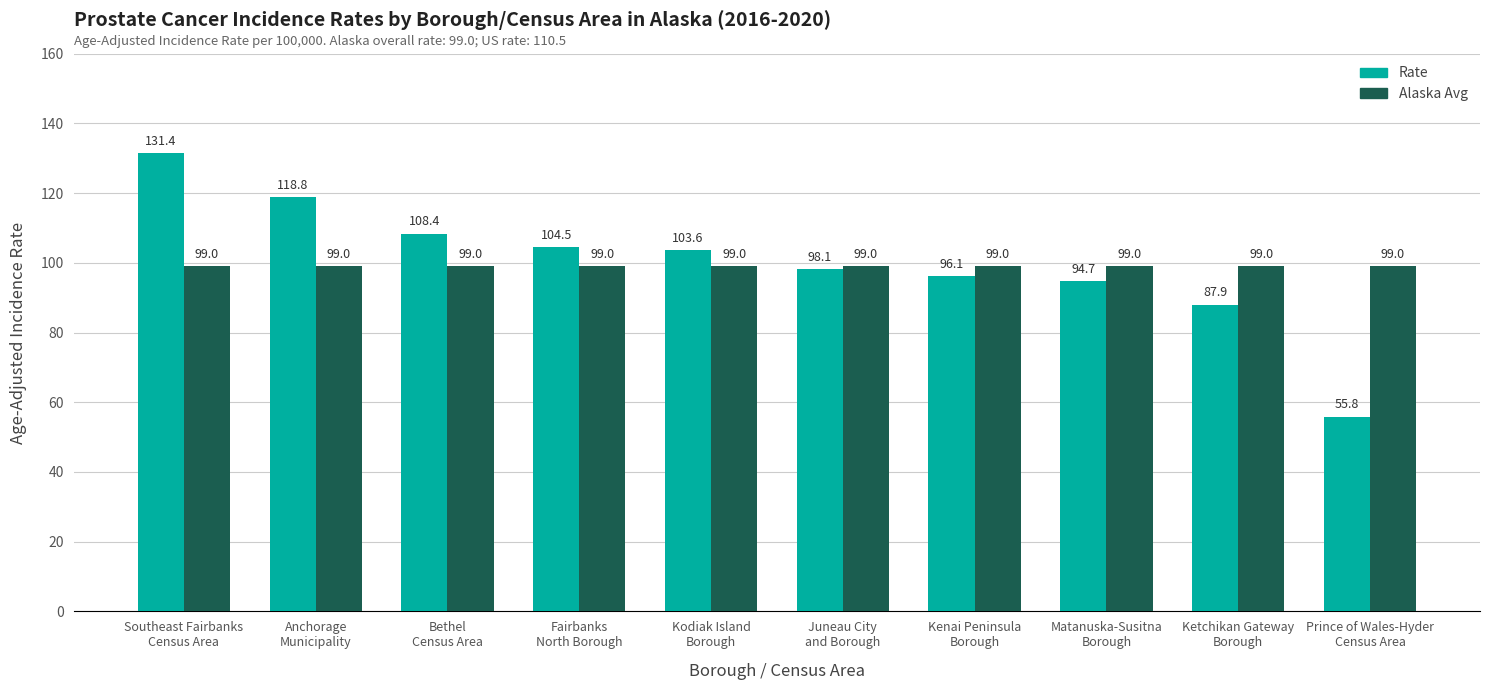

How many bars are there in total?

20